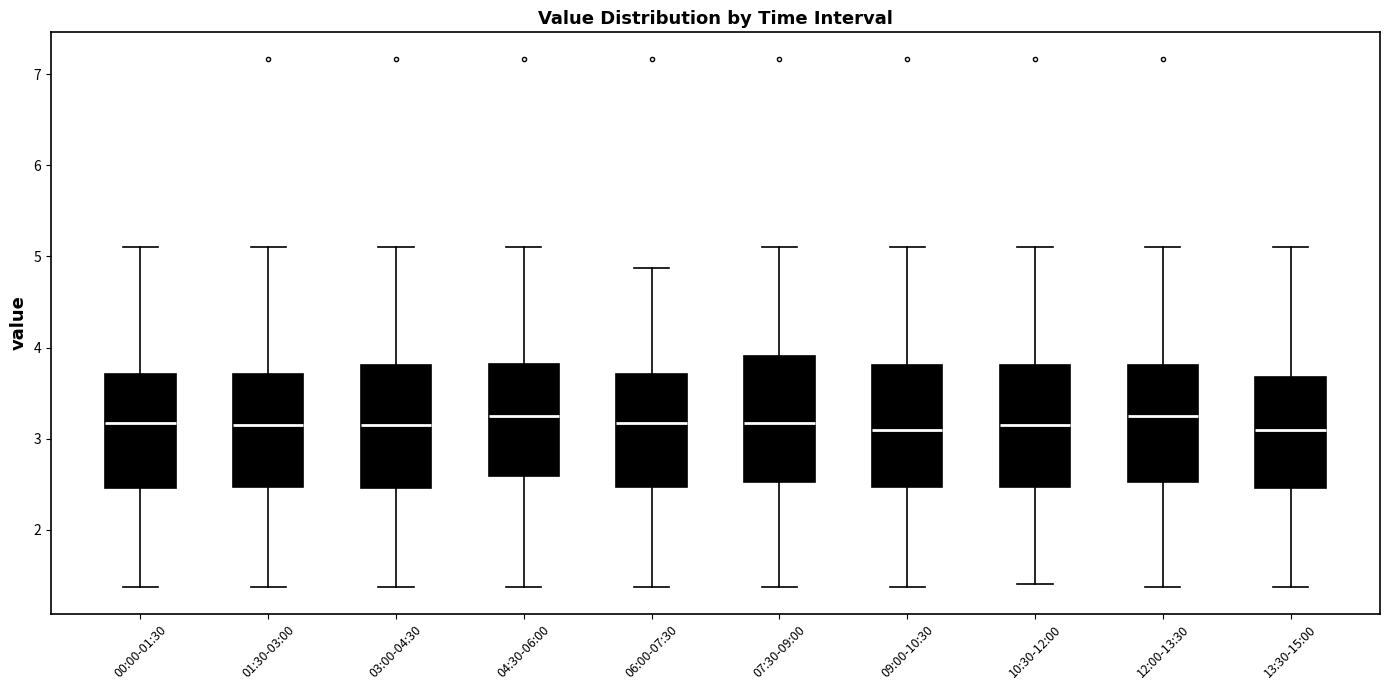

Reading left to right, read every box against the y-axis: the position of its median line, the range the box covers, and the ends of its whiskers. The values are not printed on the chart, so give them approximately, as read against the axis.

00:00-01:30: median 3.2, box 2.5 to 3.7, whiskers 1.4 to 5.1
01:30-03:00: median 3.2, box 2.5 to 3.7, whiskers 1.4 to 5.1
03:00-04:30: median 3.2, box 2.5 to 3.8, whiskers 1.4 to 5.1
04:30-06:00: median 3.3, box 2.6 to 3.8, whiskers 1.4 to 5.1
06:00-07:30: median 3.2, box 2.5 to 3.7, whiskers 1.4 to 4.9
07:30-09:00: median 3.2, box 2.5 to 3.9, whiskers 1.4 to 5.1
09:00-10:30: median 3.1, box 2.5 to 3.8, whiskers 1.4 to 5.1
10:30-12:00: median 3.2, box 2.5 to 3.8, whiskers 1.4 to 5.1
12:00-13:30: median 3.3, box 2.5 to 3.8, whiskers 1.4 to 5.1
13:30-15:00: median 3.1, box 2.5 to 3.7, whiskers 1.4 to 5.1